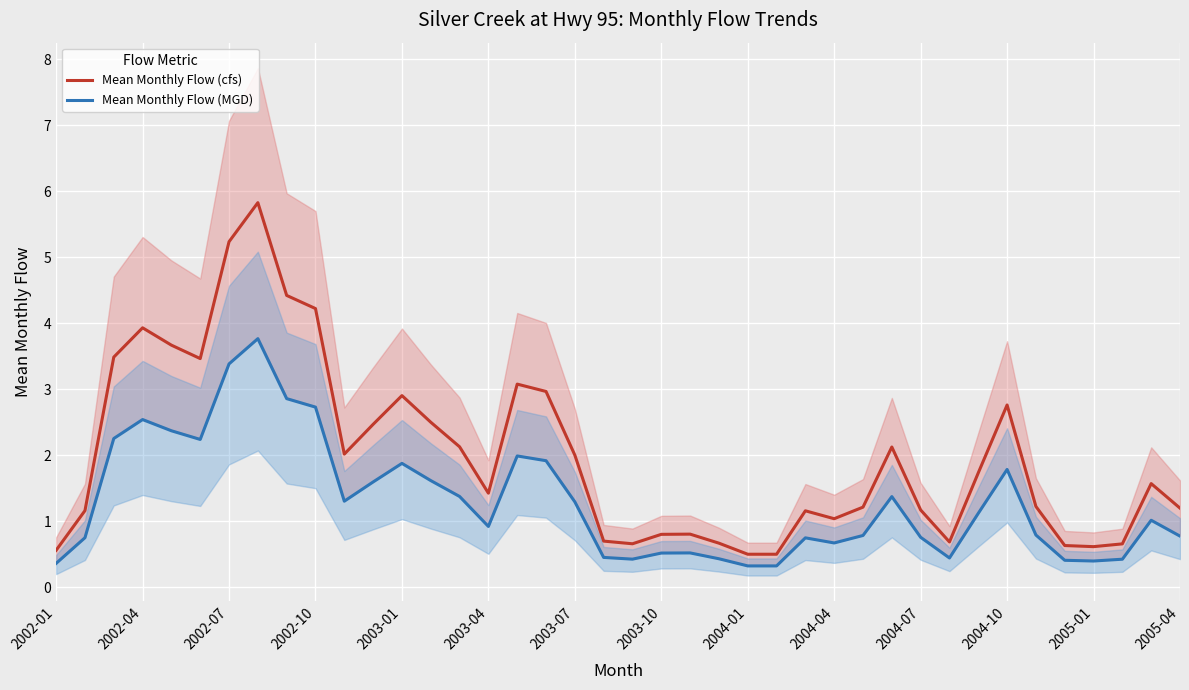

Which series has the largest range (max minus min)?

Mean Monthly Flow (cfs)